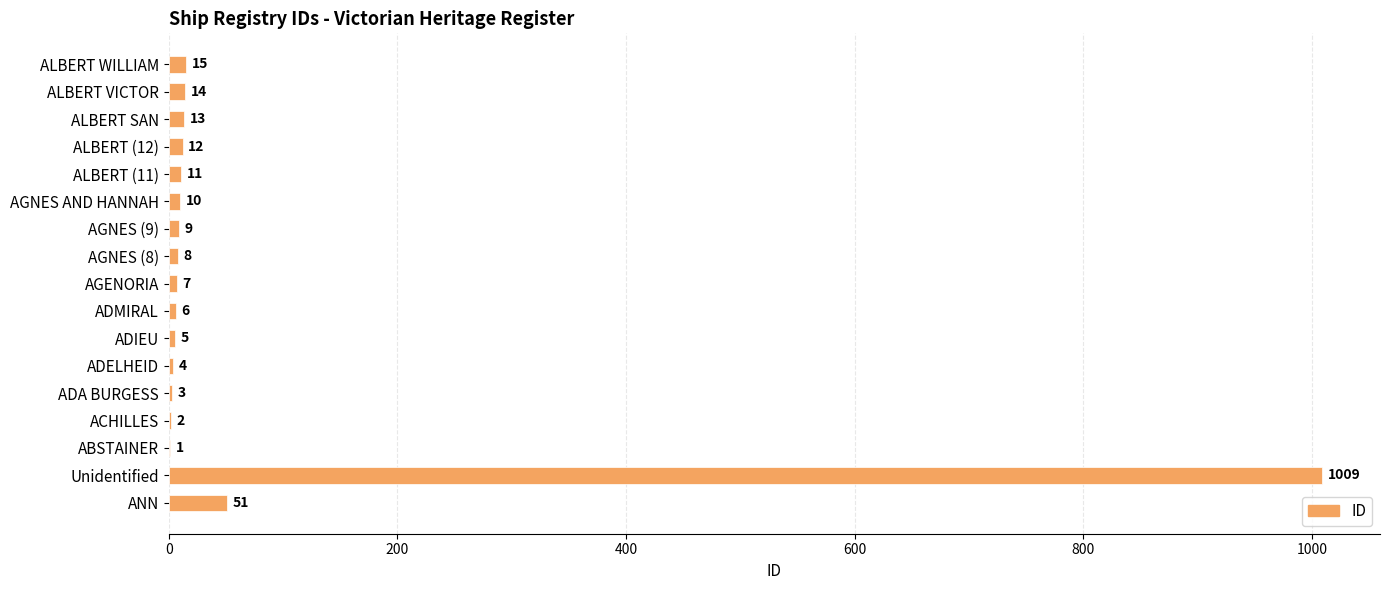

What is the sum of all values?

1180